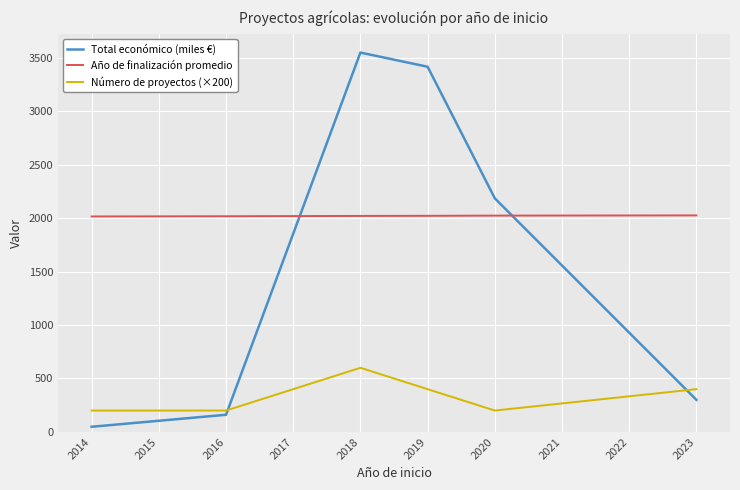

Which series has the largest total across all categories?

Año de finalización promedio